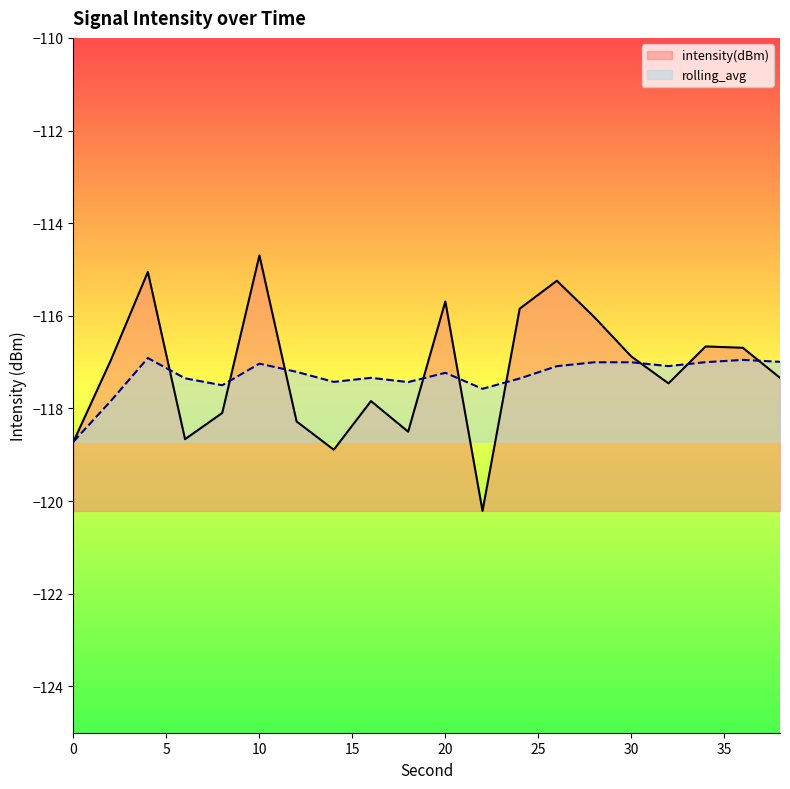

Rank the categories by intensity(dBm) value from lowest to highest.

22, 14, 0, 6, 18, 12, 8, 16, 32, 38, 2, 30, 36, 34, 28, 24, 20, 26, 4, 10